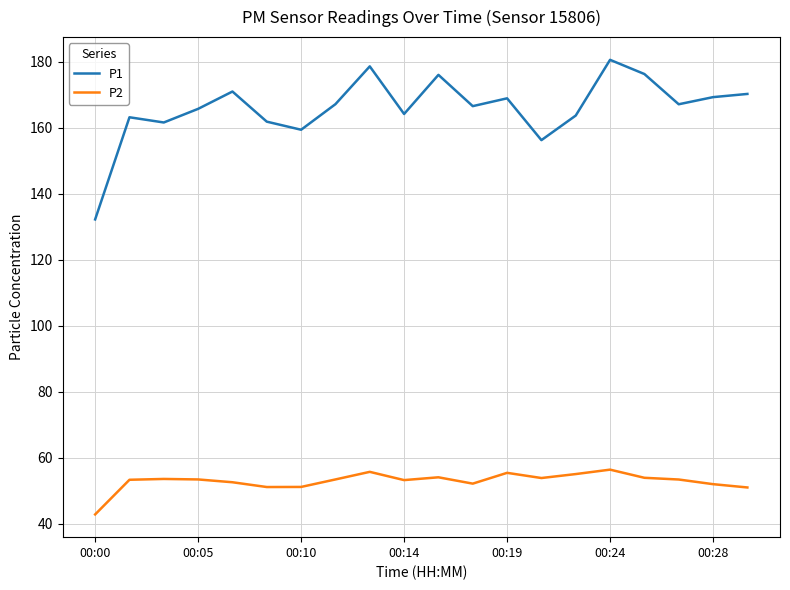

What is the greatest value displayed?

180.5